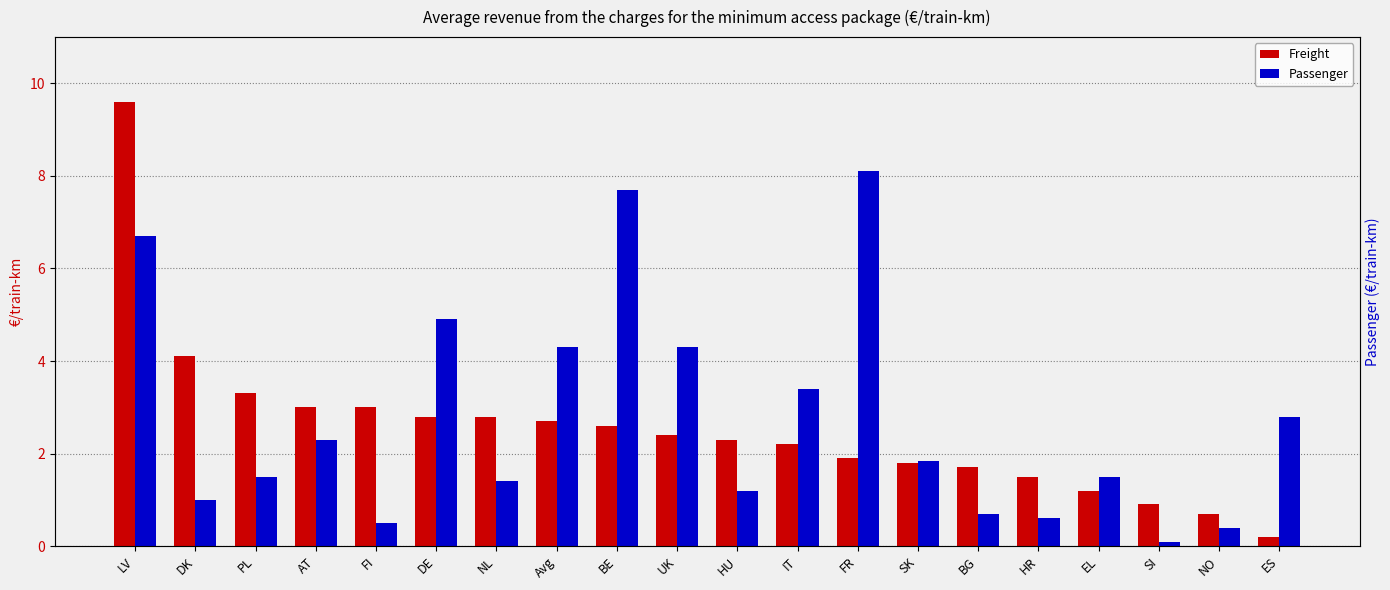

What is the total value across all series at LV?

16.3